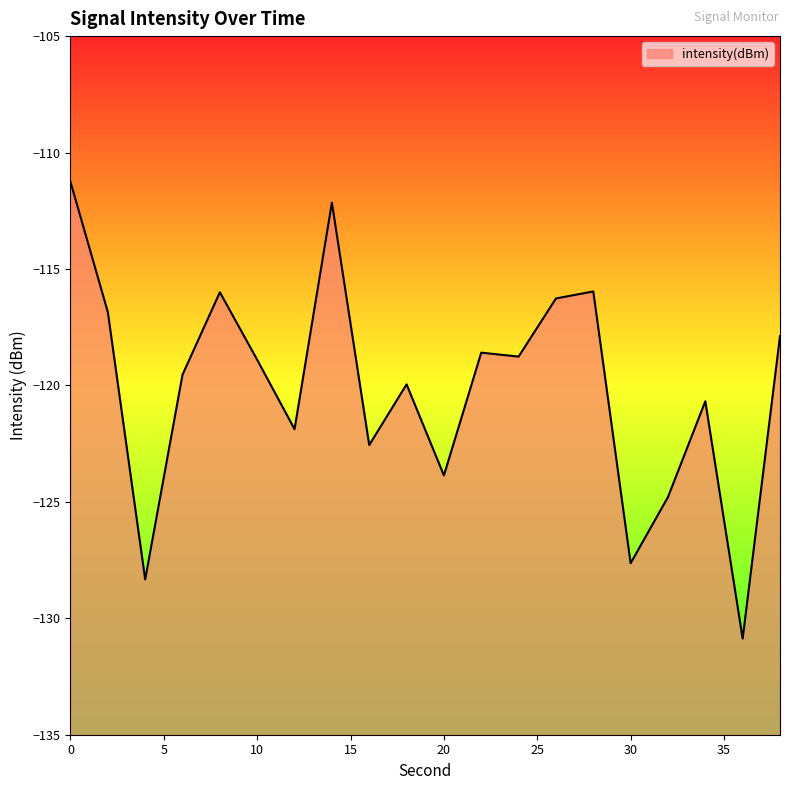

What is the greatest value displayed?

-111.3